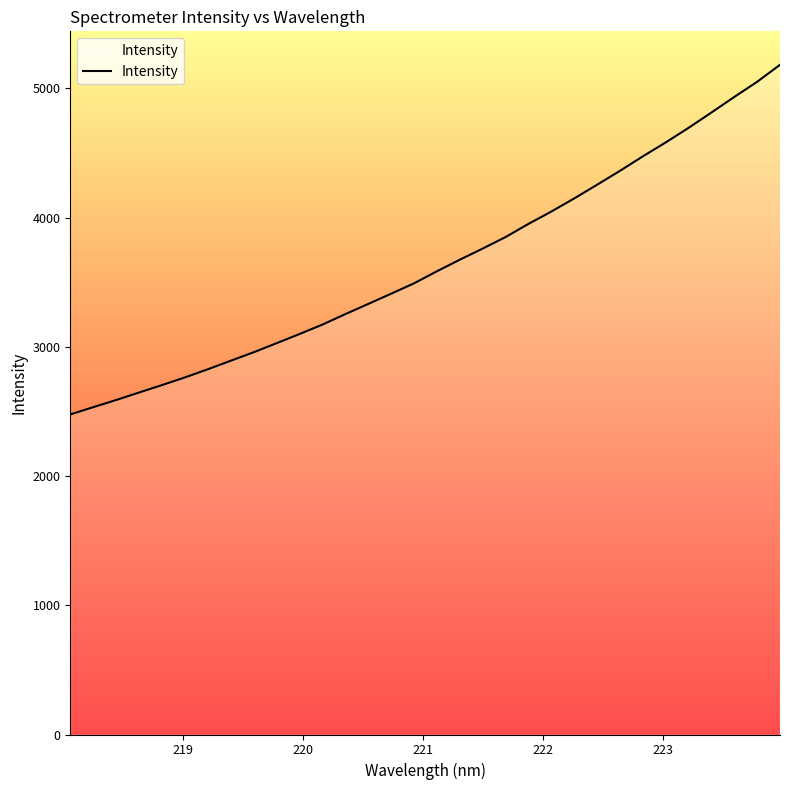

What is the minimum value shown in the chart?

2476.4